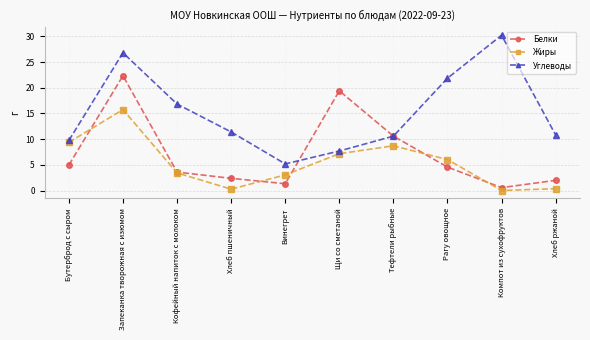

Rank the series by their maximum value, from lowest to highest.

Жиры, Белки, Углеводы